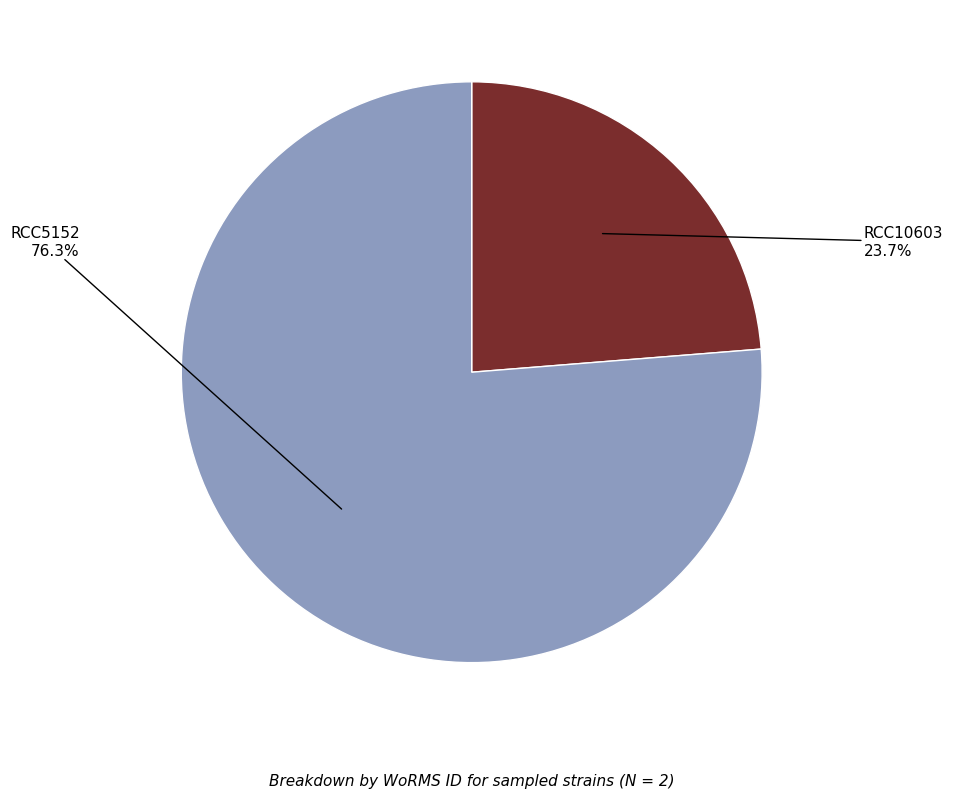

Is there a majority slice in this chart?

Yes